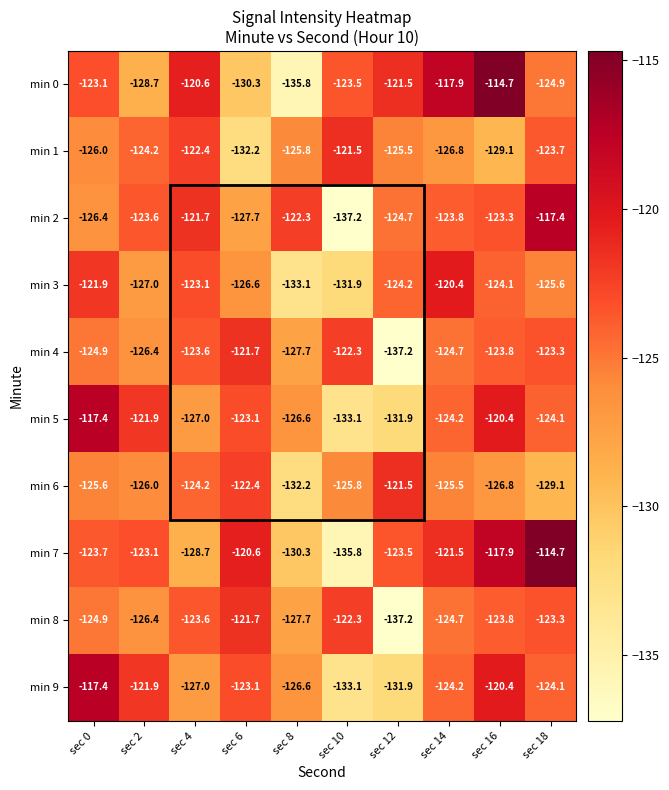

Rank the categories by min 2 value from highest to lowest.

sec 18, sec 4, sec 8, sec 16, sec 2, sec 14, sec 12, sec 0, sec 6, sec 10